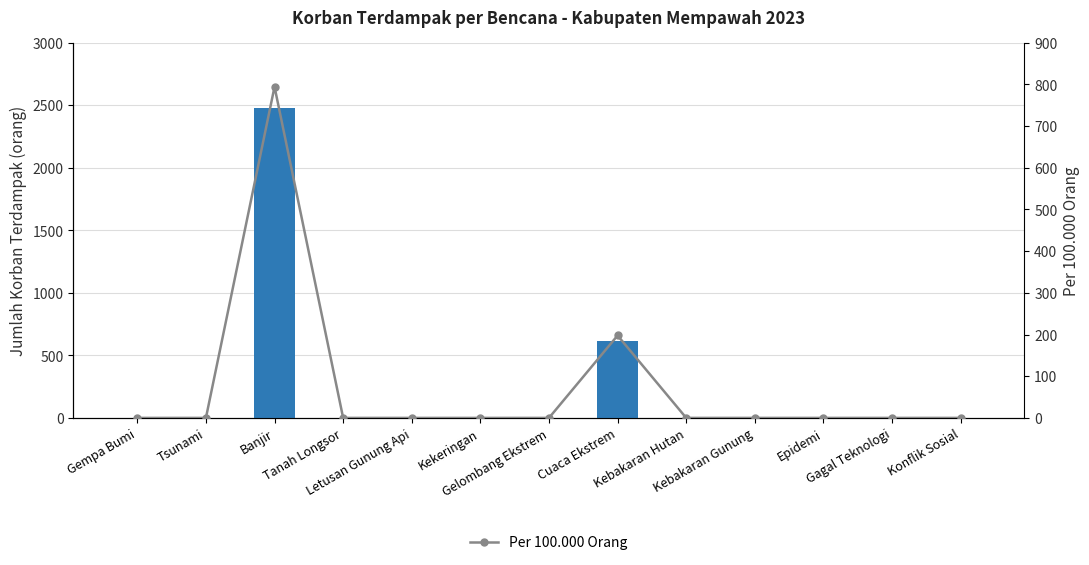

Reading right to left, list all the values displayed in this chart.

jumlah_korban_terdampak: Konflik Sosial=0.0	Gagal Teknologi=0.0	Epidemi=0.0	Kebakaran Gunung=0.0	Kebakaran Hutan=0.0	Cuaca Ekstrem=616.0	Gelombang Ekstrem=0.0	Kekeringan=0.0	Letusan Gunung Api=0.0	Tanah Longsor=0.0	Banjir=2475.0	Tsunami=0.0	Gempa Bumi=0.0
jumlah_korban_terdampak_per_100000_orang: Konflik Sosial=0.0	Gagal Teknologi=0.0	Epidemi=0.0	Kebakaran Gunung=0.0	Kebakaran Hutan=0.0	Cuaca Ekstrem=197.7	Gelombang Ekstrem=0.0	Kekeringan=0.0	Letusan Gunung Api=0.0	Tanah Longsor=0.0	Banjir=794.4	Tsunami=0.0	Gempa Bumi=0.0